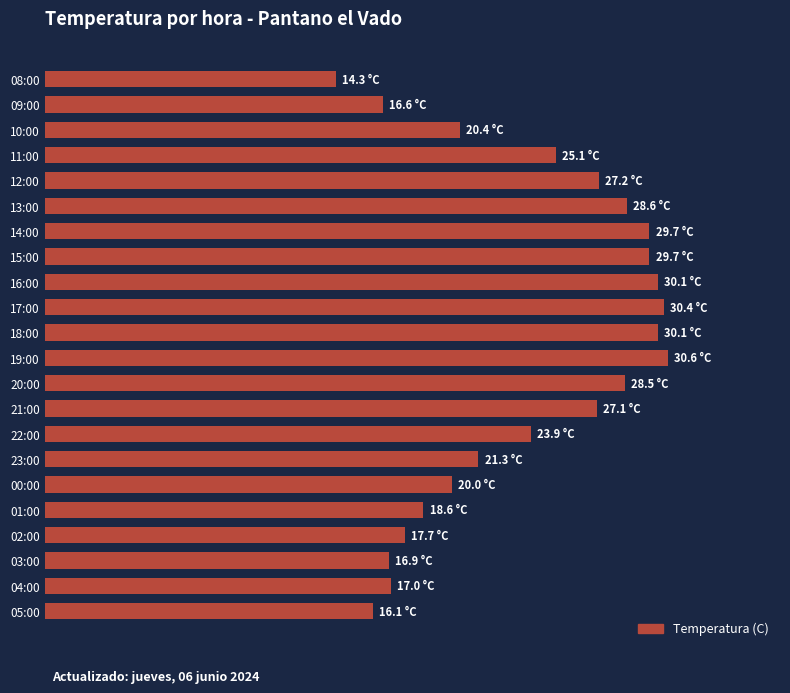

At which label is the value closest to 22?

23:00